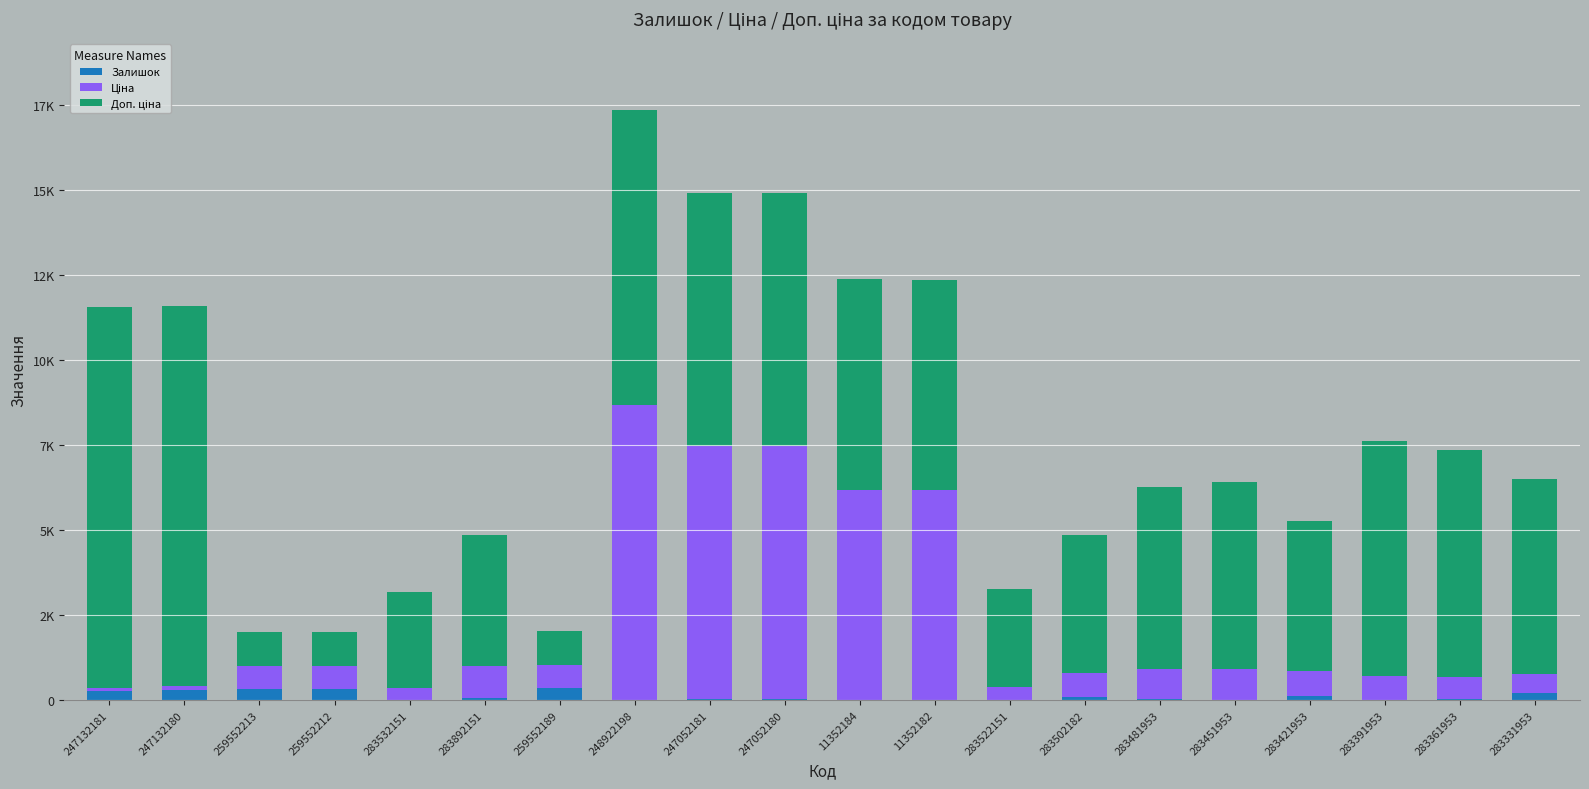

Rank the categories by Ціна value from highest to lowest.

248922198, 247052181, 247052180, 11352184, 11352182, 283892151, 283451953, 283481953, 283421953, 283391953, 283502182, 259552213, 259552212, 259552189, 283361953, 283331953, 283522151, 283532151, 247132181, 247132180